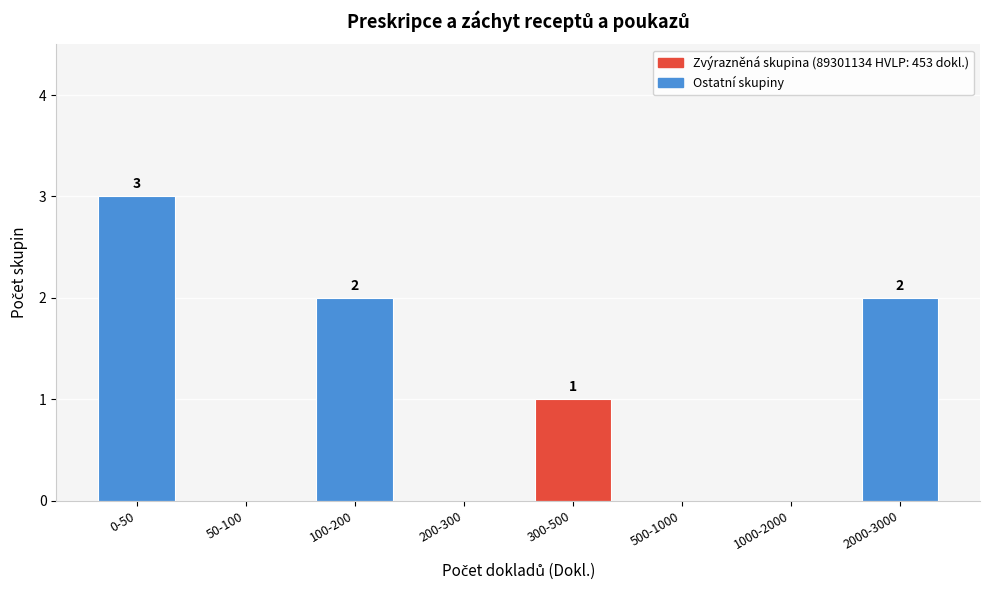

Reading left to right, transcribe all the data shown in this chart.

0-50=3	50-100=0	100-200=2	200-300=0	300-500=1	500-1000=0	1000-2000=0	2000-3000=2